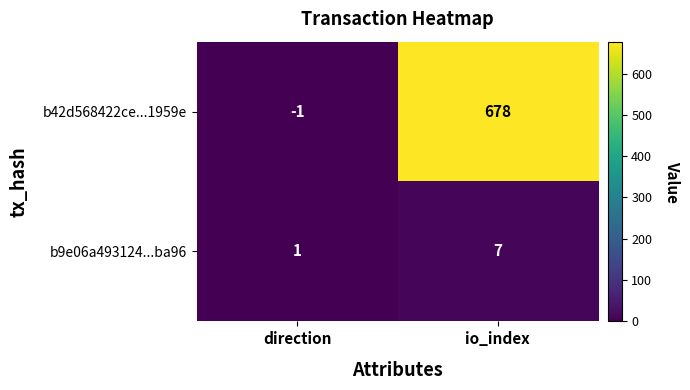

What is the difference between the highest and lowest values at io_index?

671